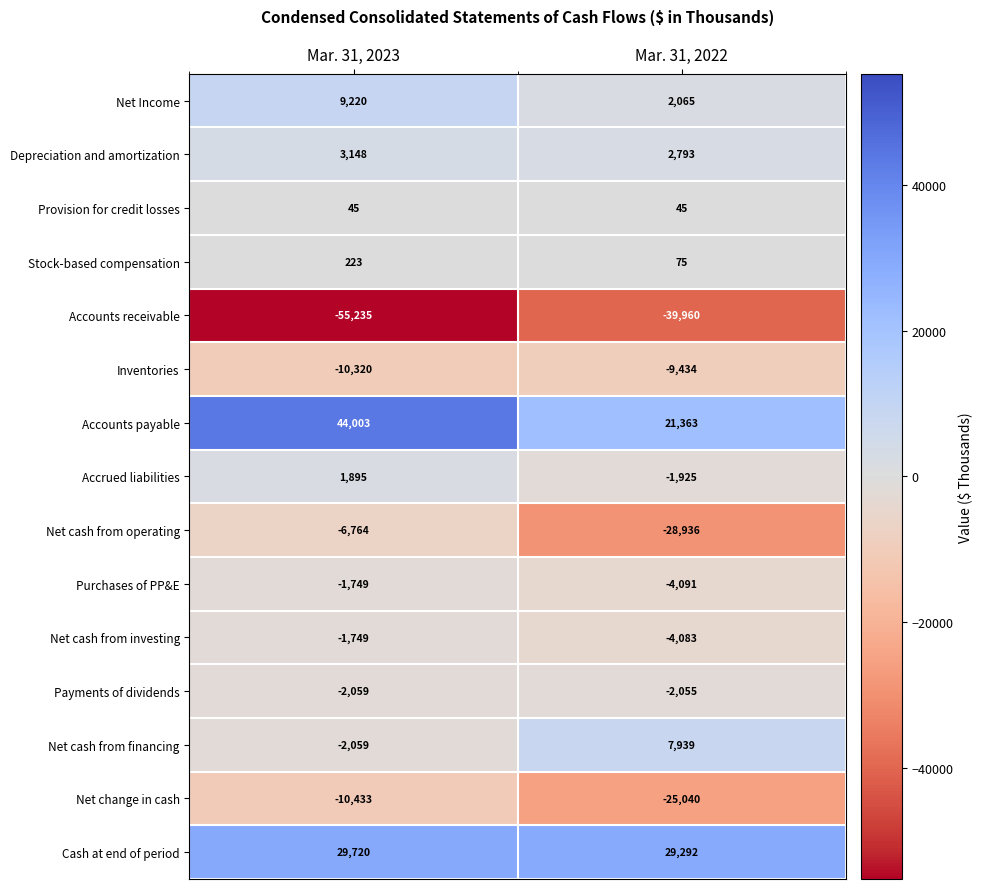

What is the difference between the Net cash from financing values at Mar. 31, 2023 and Mar. 31, 2022?

9998